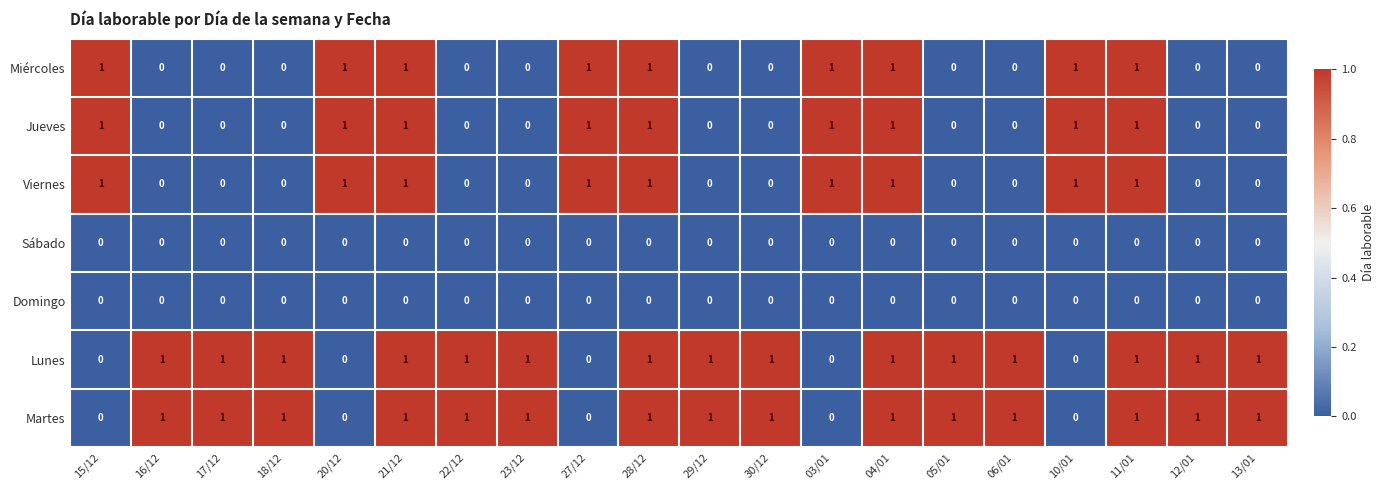

The Sábado series shows 0 at 13/01. True or false?

True